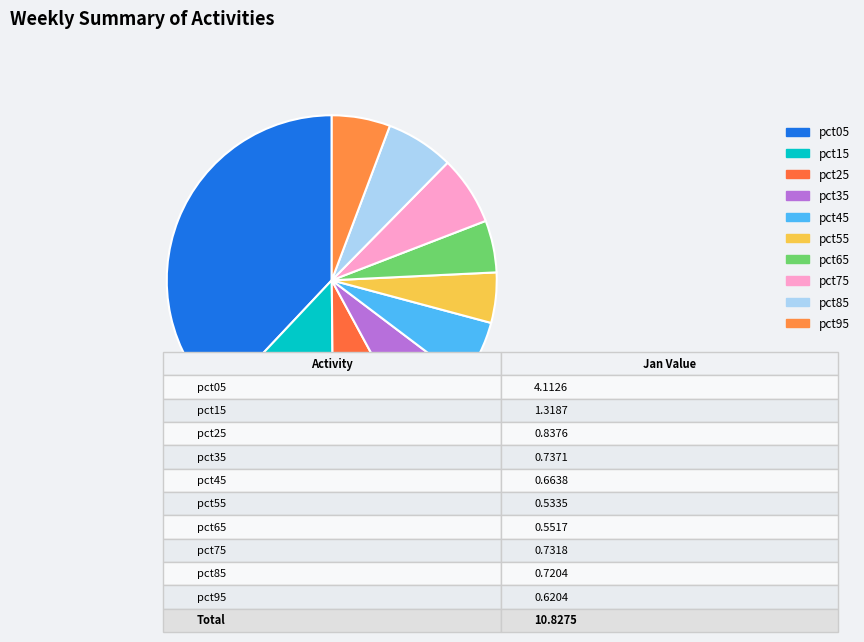

How many slices are in this pie chart?

10